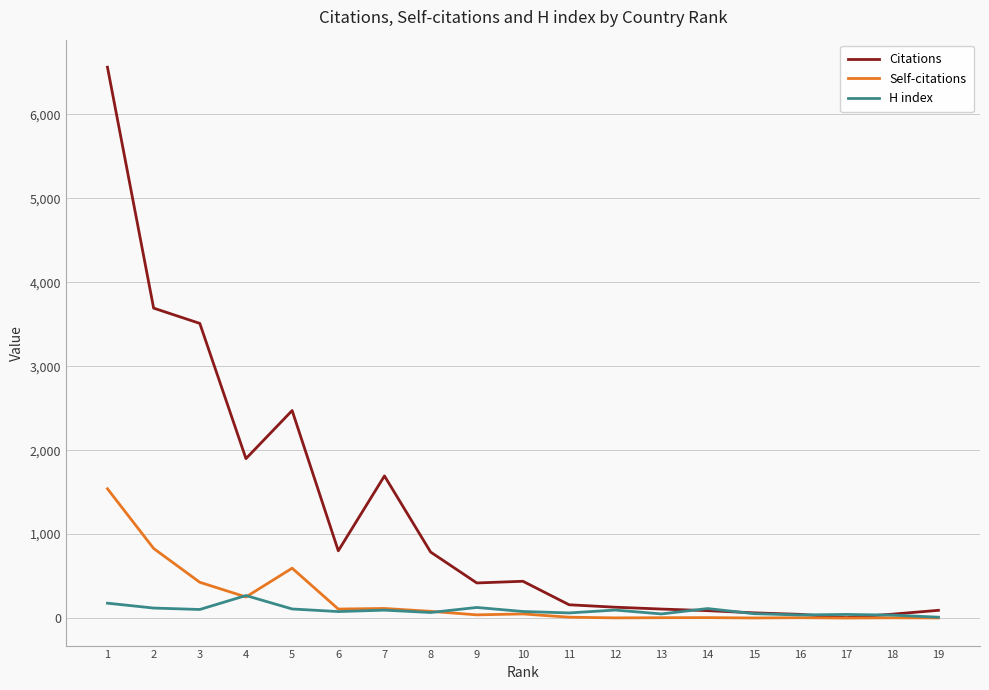

How many lines are shown in the chart?

3